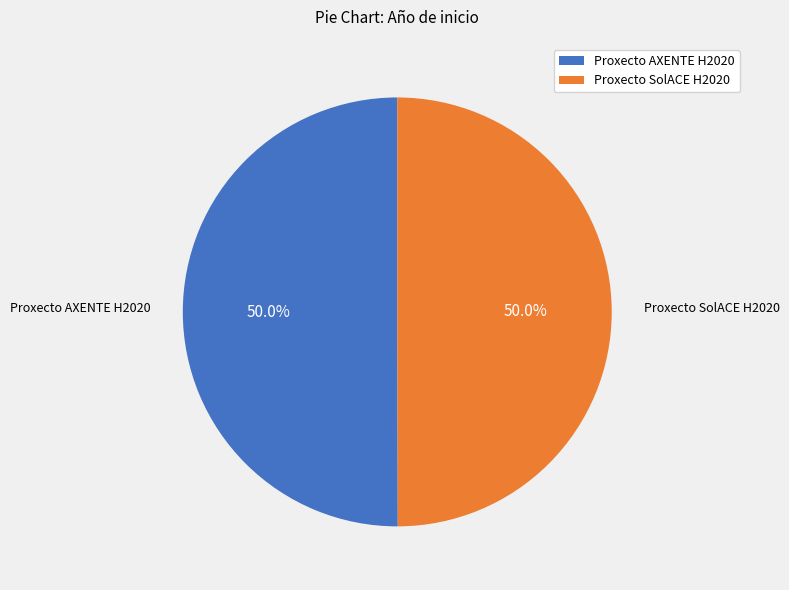

What is the ratio of the value at Proxecto SolACE H2020 to the value at Proxecto AXENTE H2020?

1.0